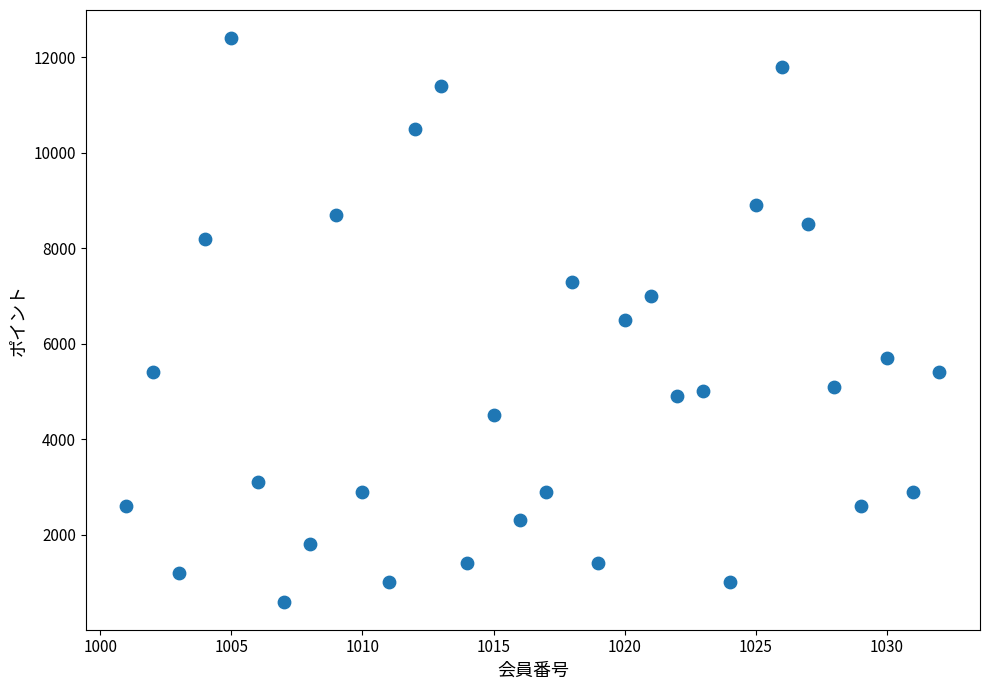

What is the range of Y values (max minus min)?

11800